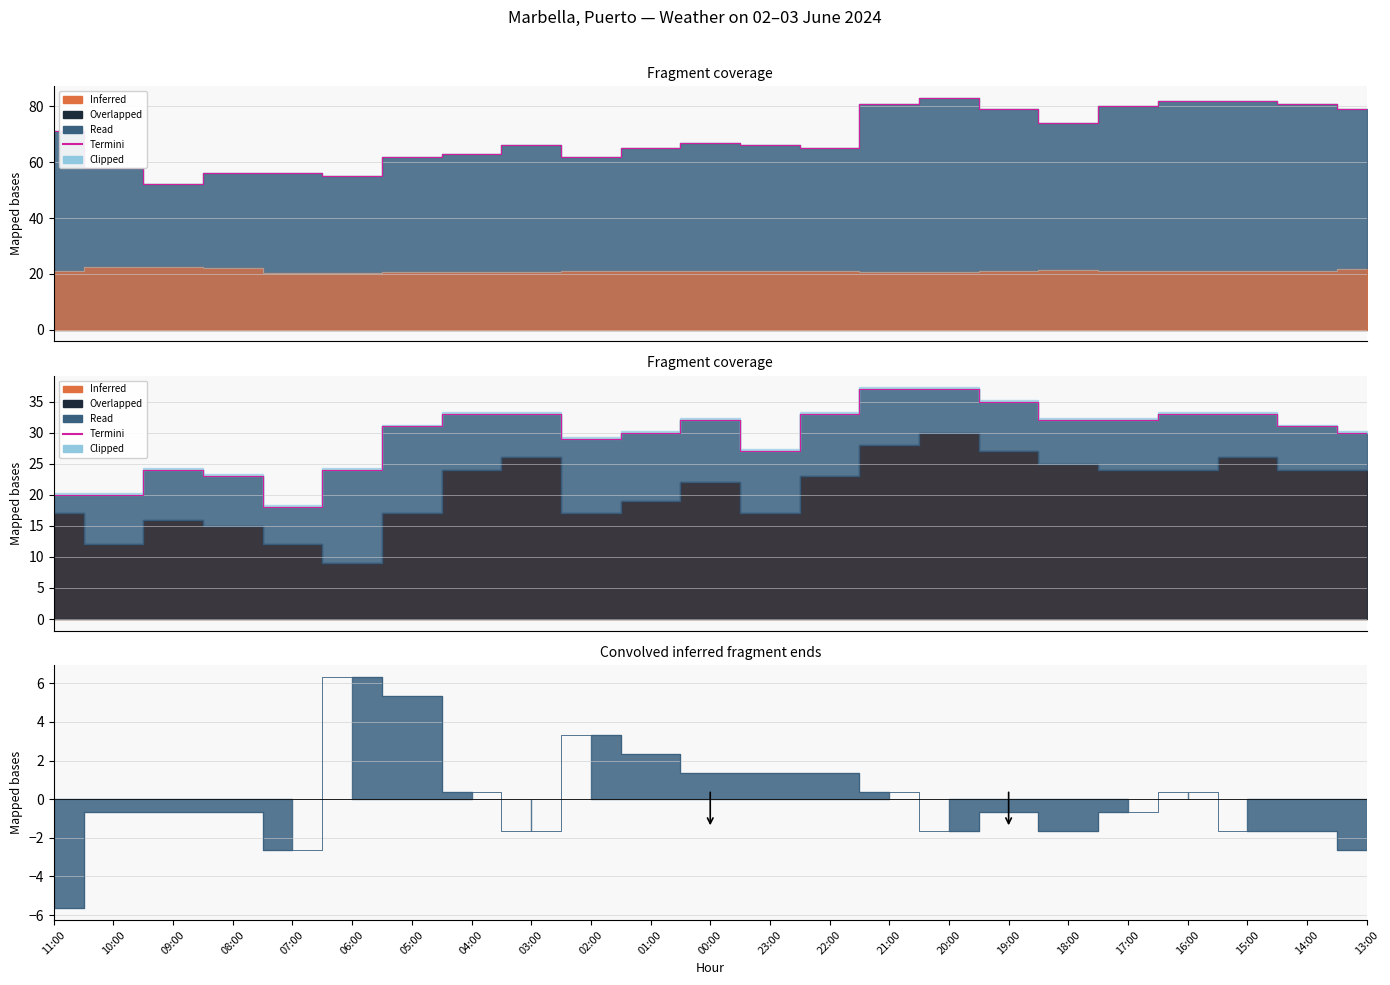

What is the sum of the Clipped values at 07:00 and 03:00?

40.9